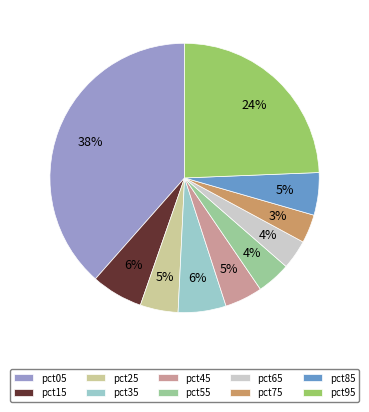

Is the sum of pct85 and pct45 greater than half?

No